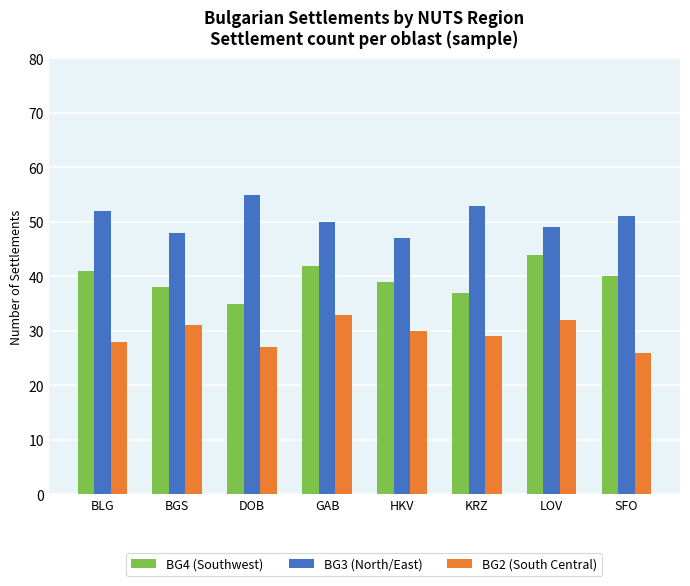

Reading left to right, what are all the values shown in this chart?

BG4 (Southwest): BLG=41	BGS=38	DOB=35	GAB=42	HKV=39	KRZ=37	LOV=44	SFO=40
BG3 (North/East): BLG=52	BGS=48	DOB=55	GAB=50	HKV=47	KRZ=53	LOV=49	SFO=51
BG2 (South Central): BLG=28	BGS=31	DOB=27	GAB=33	HKV=30	KRZ=29	LOV=32	SFO=26